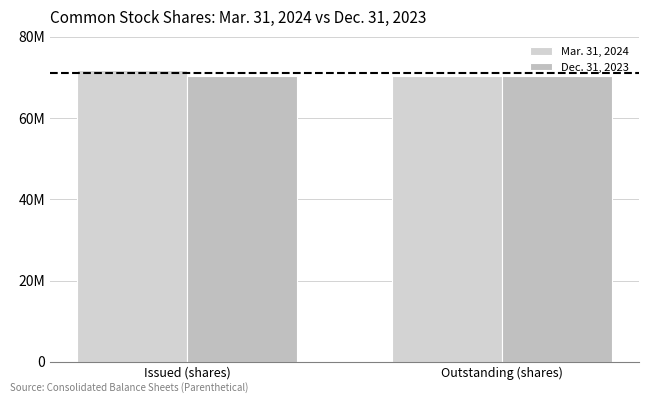

Between Issued (shares) and Outstanding (shares), which is larger?

Issued (shares)